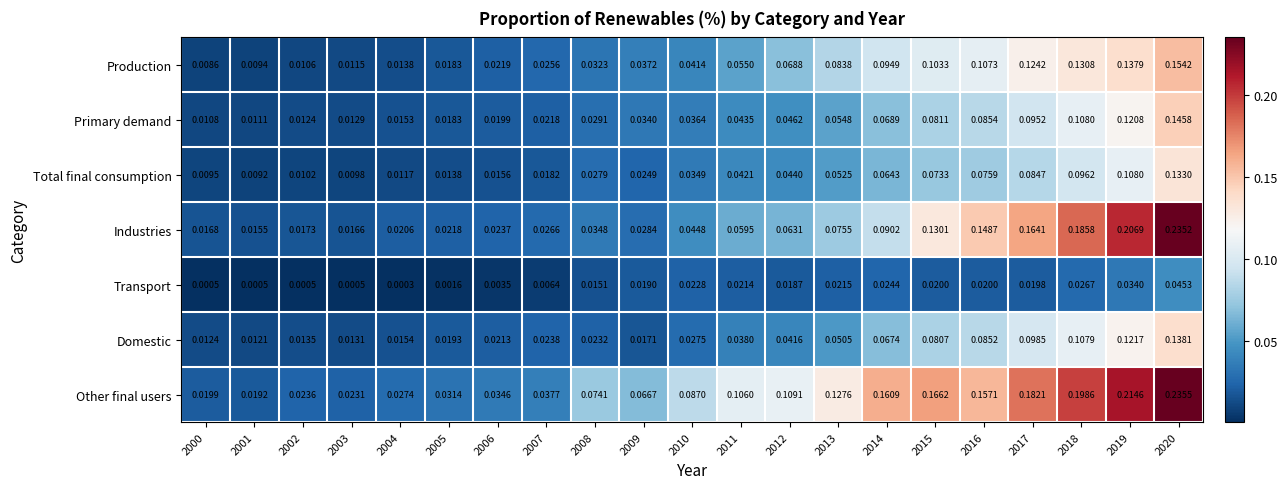

Rank the series at 2019 from lowest to highest value.

Transport, Total final consumption, Primary demand, Domestic, Production, Industries, Other final users